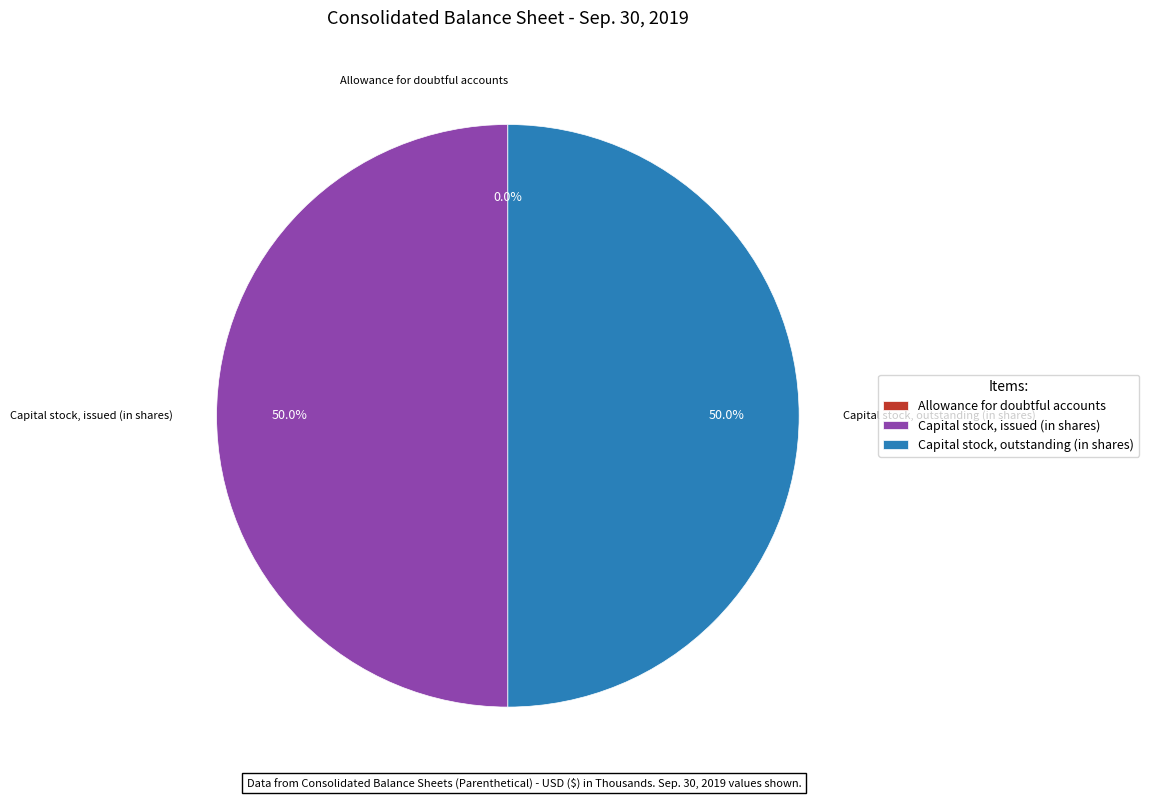

What is the ratio of the value at Capital stock, issued (in shares) to the value at Capital stock, outstanding (in shares)?

1.0